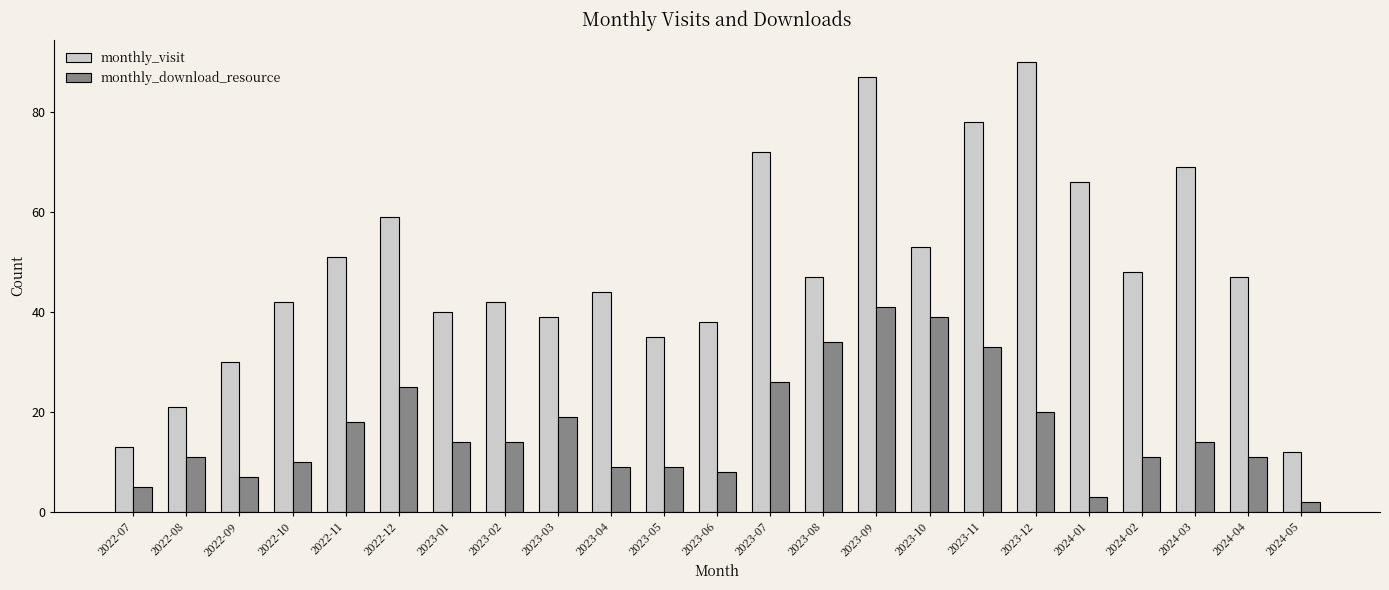

Are the bars horizontal?

No